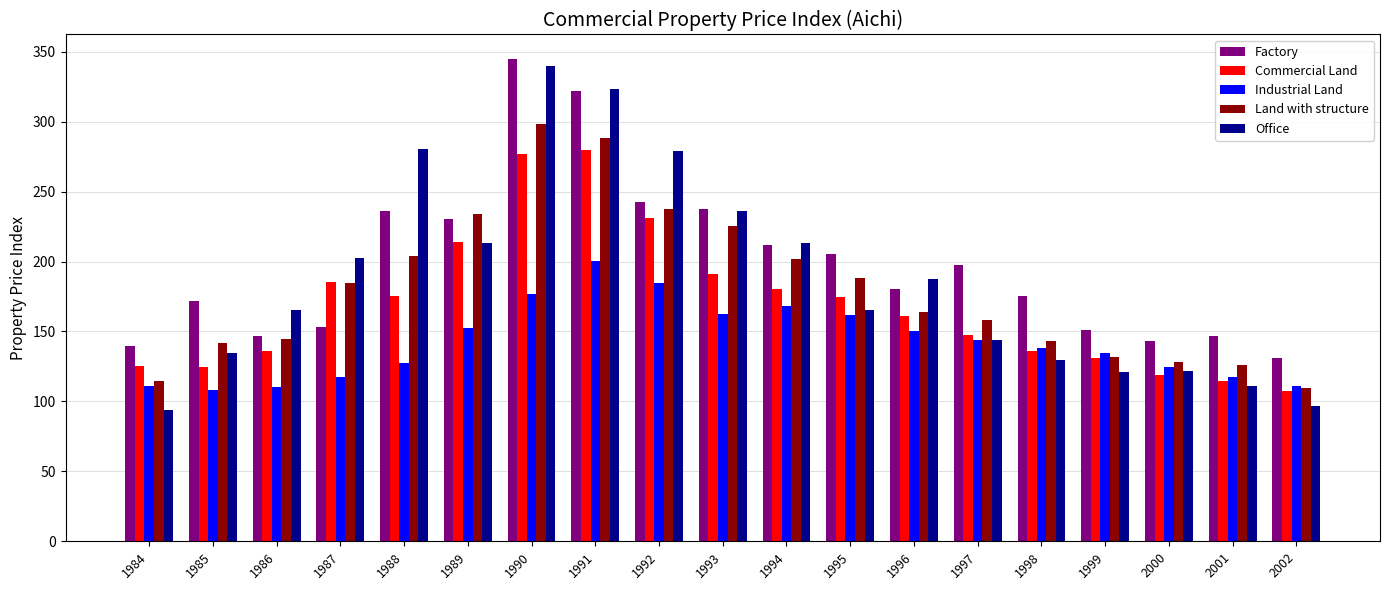

How many groups of bars are there?

19